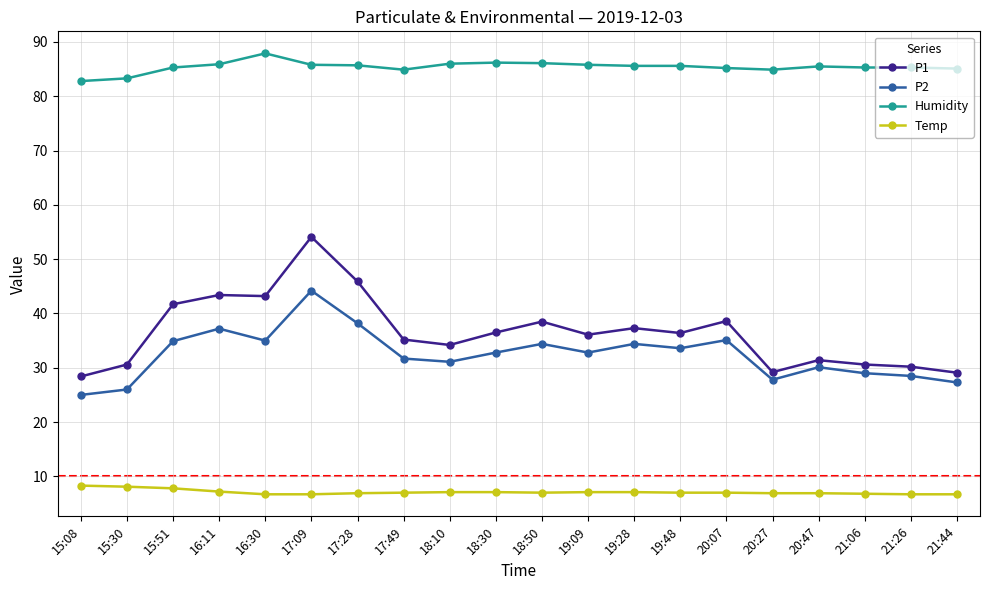

Rank the series by their maximum value, from lowest to highest.

Temp, P2, P1, Humidity